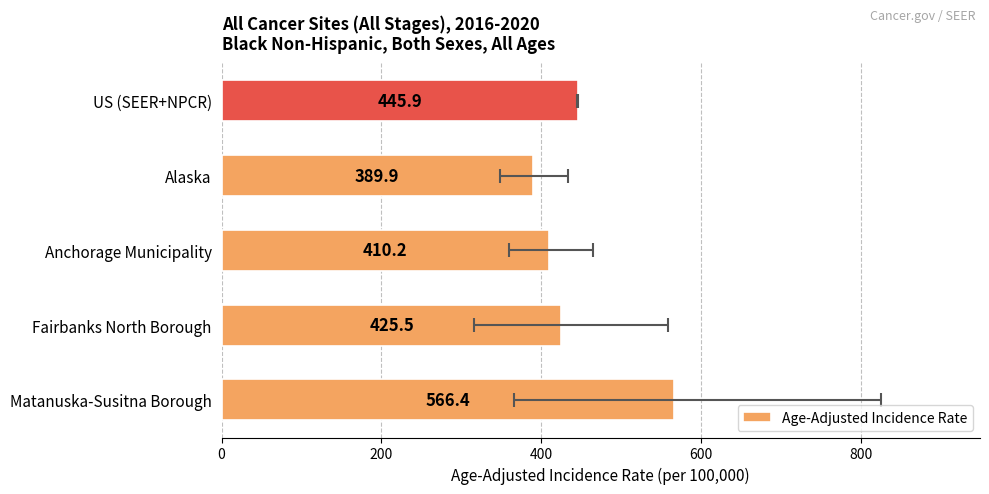

What is the maximum value shown in the chart?

566.4